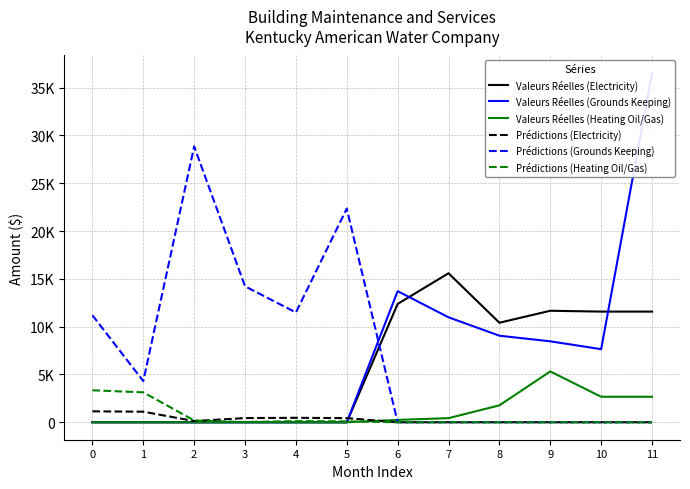

How many interior local peaks does the Valeurs Réelles (Electricity) series have?

2